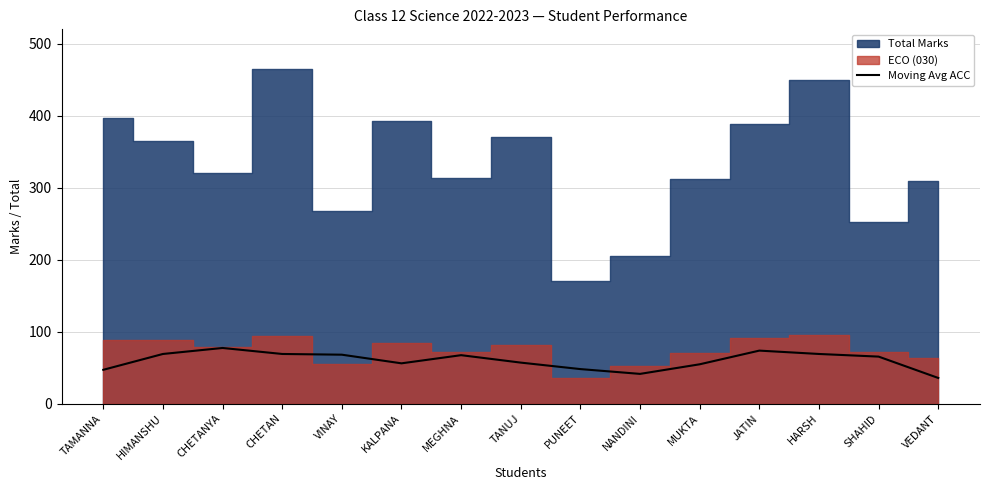

What value does the data have at CHETAN?

69.0